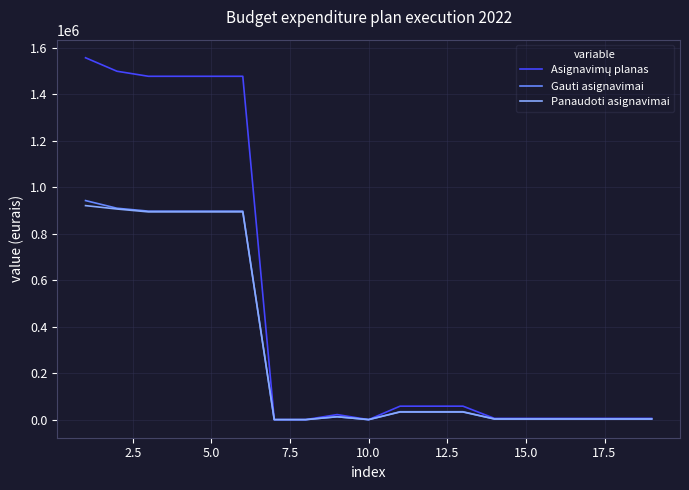

What is the maximum value shown in the chart?

1556600.0